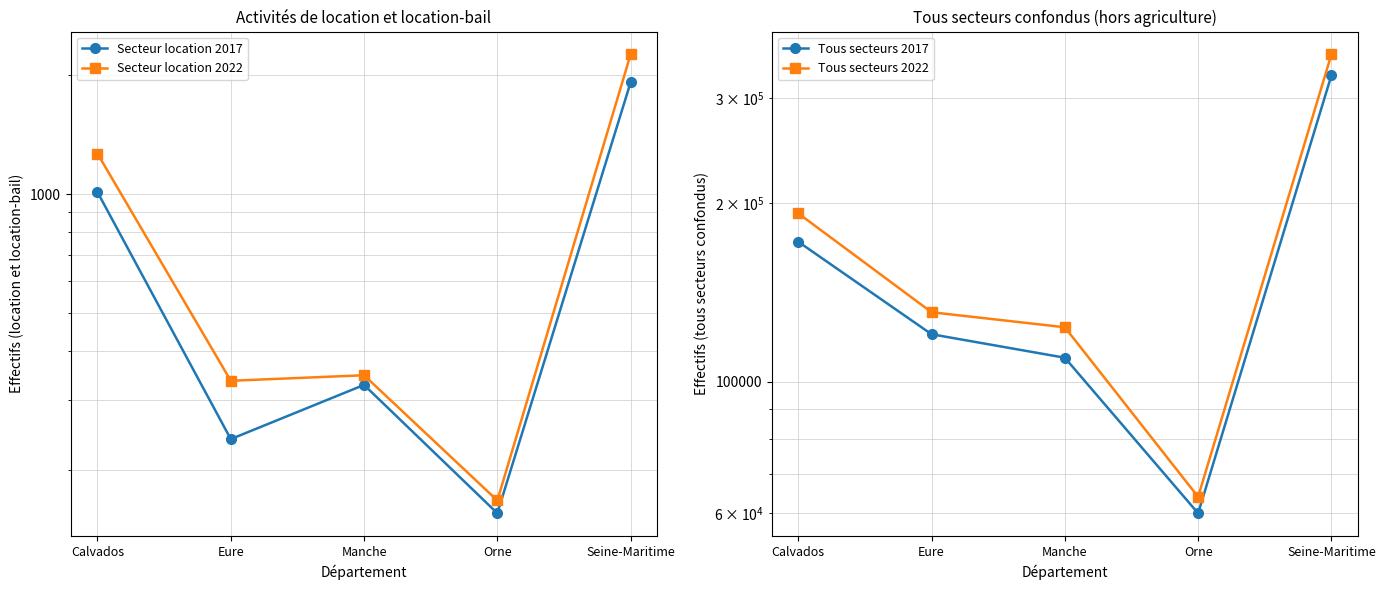

At which category does Tous secteurs 2022 reach its first local valley?

Orne